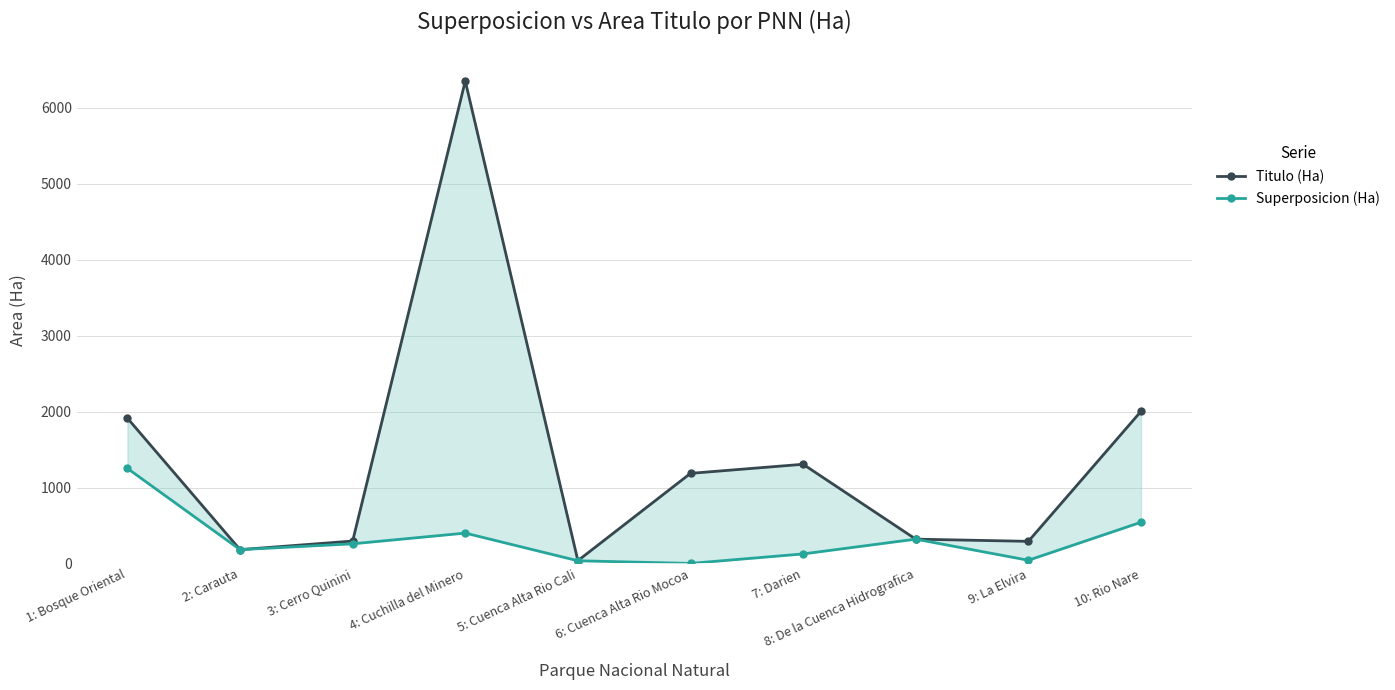

Reading left to right, what are all the values shown in this chart?

Titulo (Ha): 1: Bosque Oriental=1913.5	2: Carauta=181.6	3: Cerro Quinini=294.8	4: Cuchilla del Minero=6355.7	5: Cuenca Alta Rio Cali=36.3	6: Cuenca Alta Rio Mocoa=1186.6	7: Darien=1306.3	8: De la Cuenca Hidrografica=319.8	9: La Elvira=290.9	10: Rio Nare=2003.1
Superposicion (Ha): 1: Bosque Oriental=1251.6	2: Carauta=181.6	3: Cerro Quinini=258.5	4: Cuchilla del Minero=399.6	5: Cuenca Alta Rio Cali=35.0	6: Cuenca Alta Rio Mocoa=0.2	7: Darien=125.3	8: De la Cuenca Hidrografica=319.8	9: La Elvira=41.7	10: Rio Nare=542.2